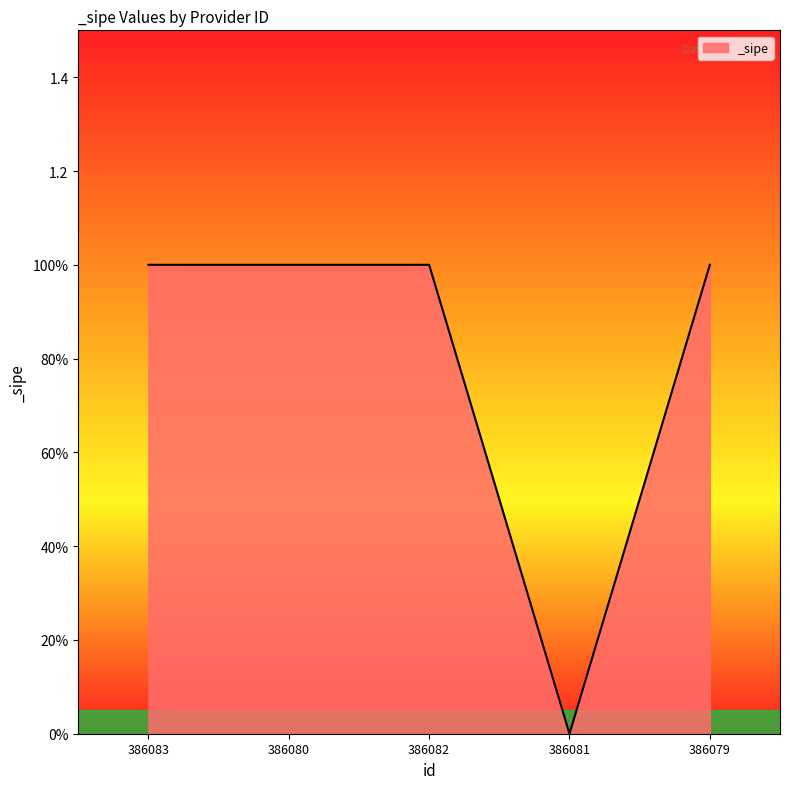

Is this an area chart (filled region under the line)?

Yes